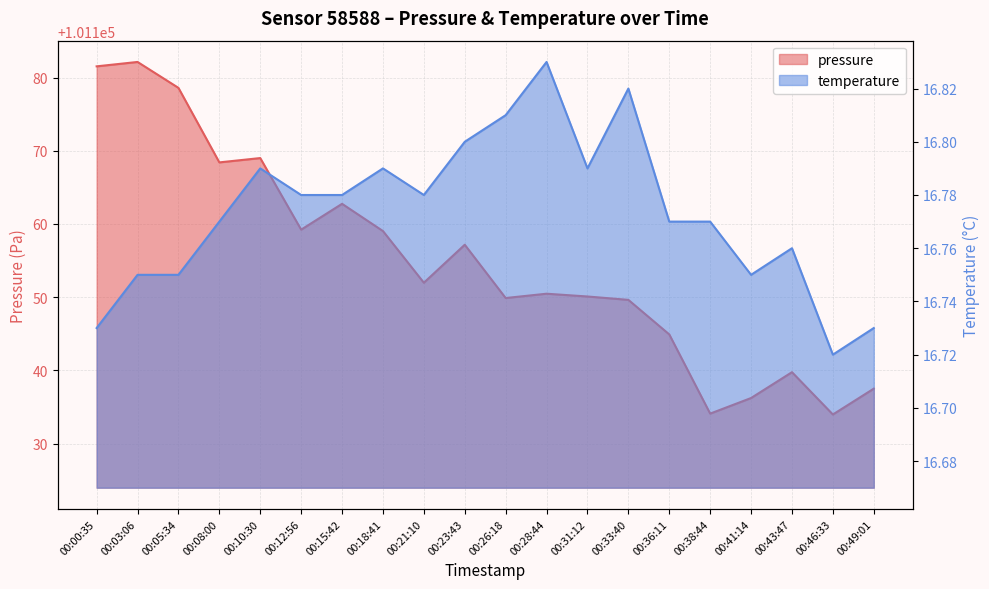

What is the total value across all series at 00:38:44?

101150.9